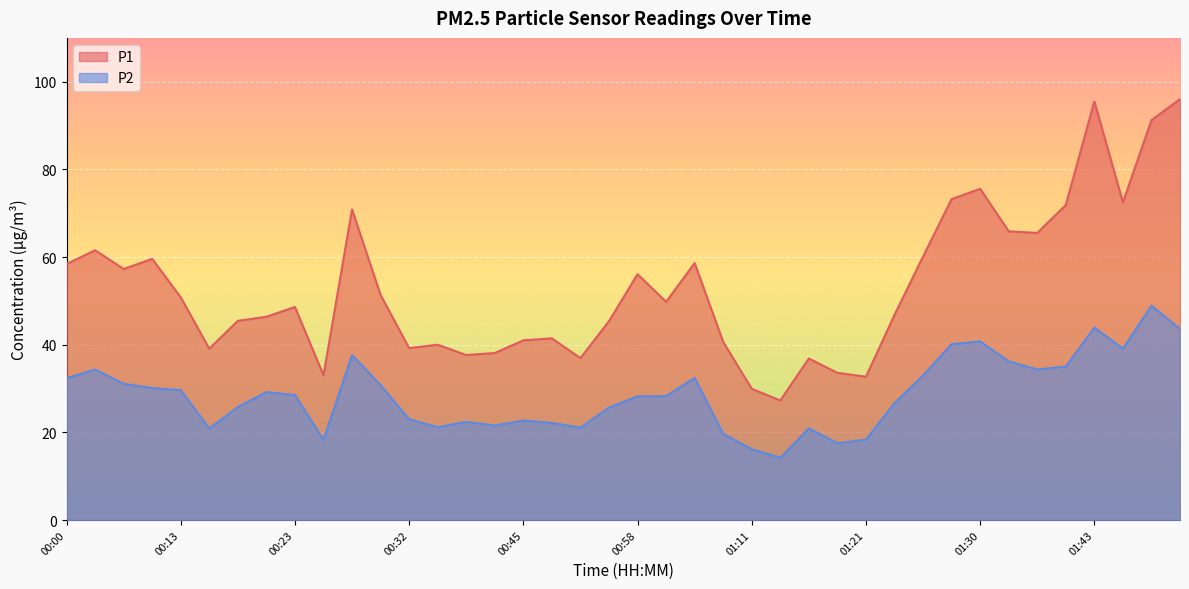

What is the maximum value for P2?

48.9